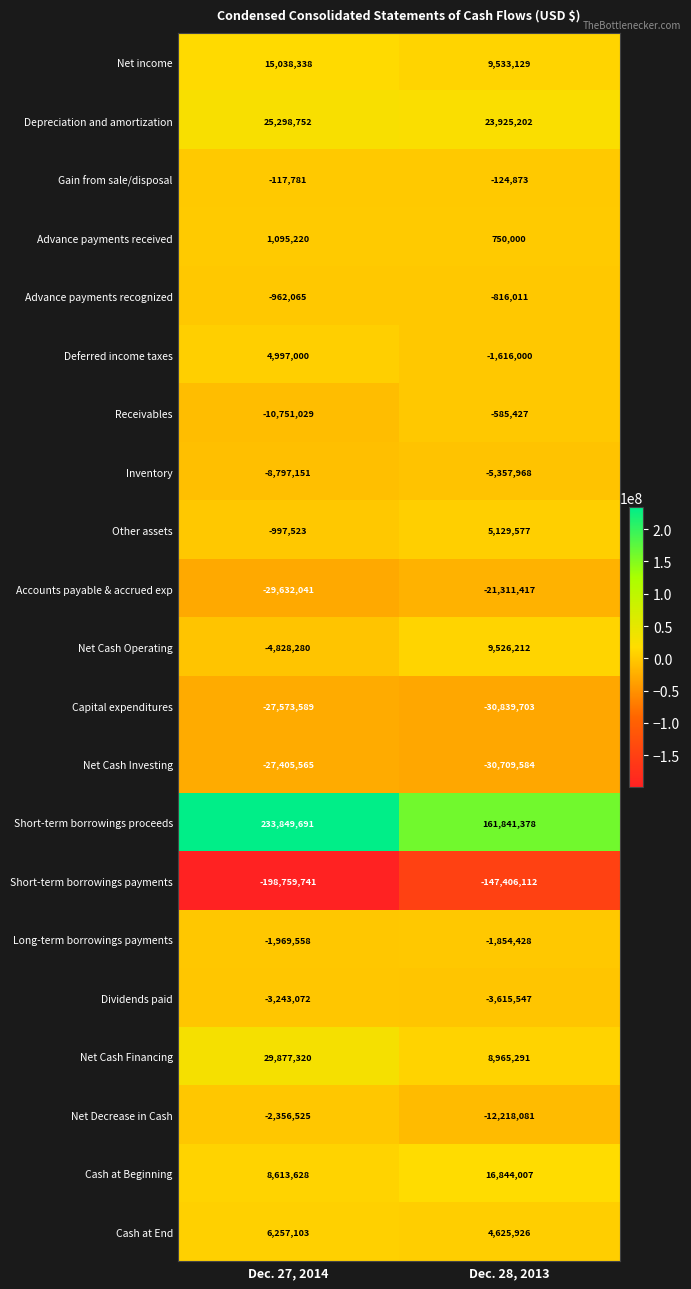

What is the difference between the Net Decrease in Cash values at Dec. 28, 2013 and Dec. 27, 2014?

9861556